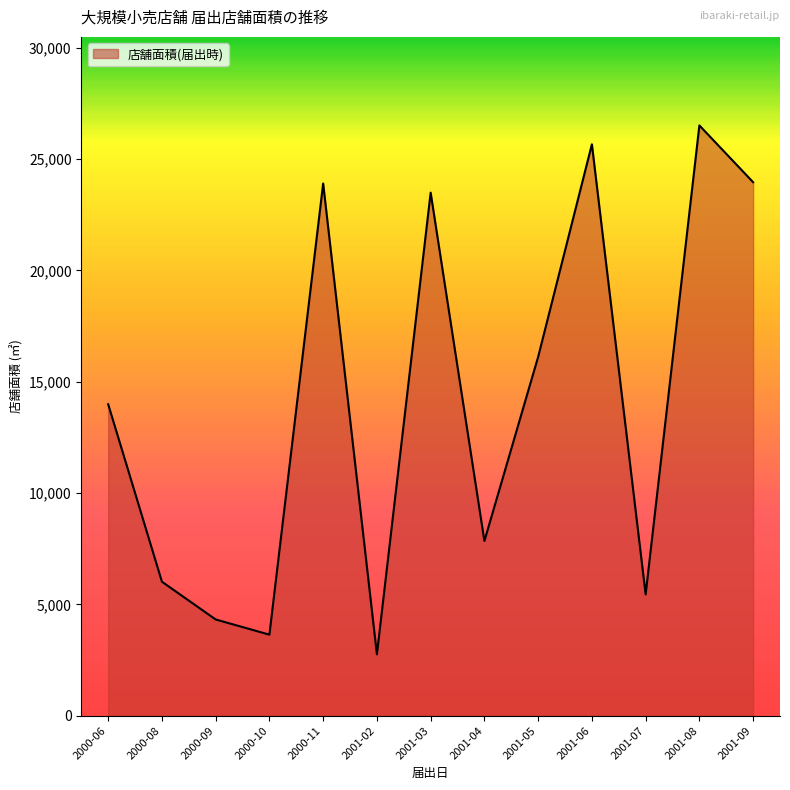

Where is the data nearest to the value 14632?

2000-06